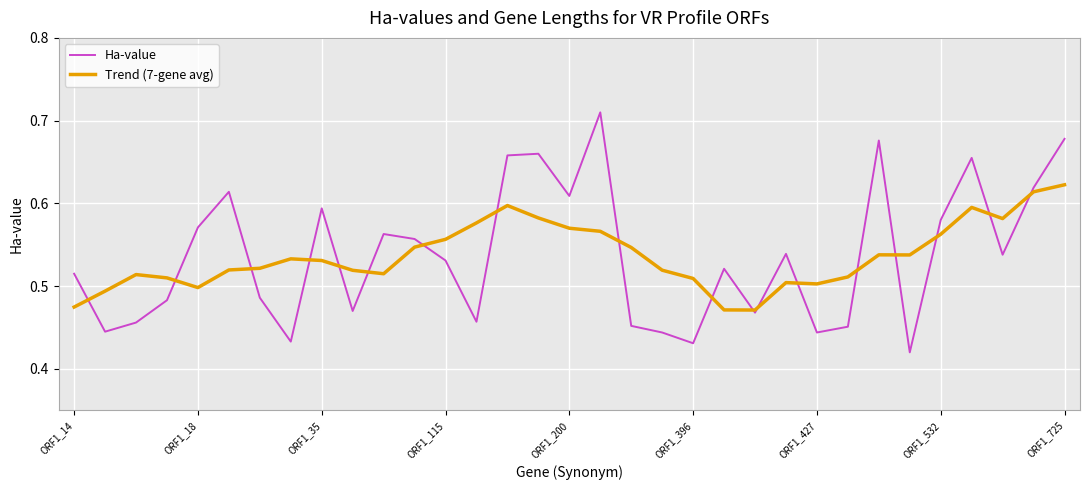

Which series has the widest spread of values?

Ha-value